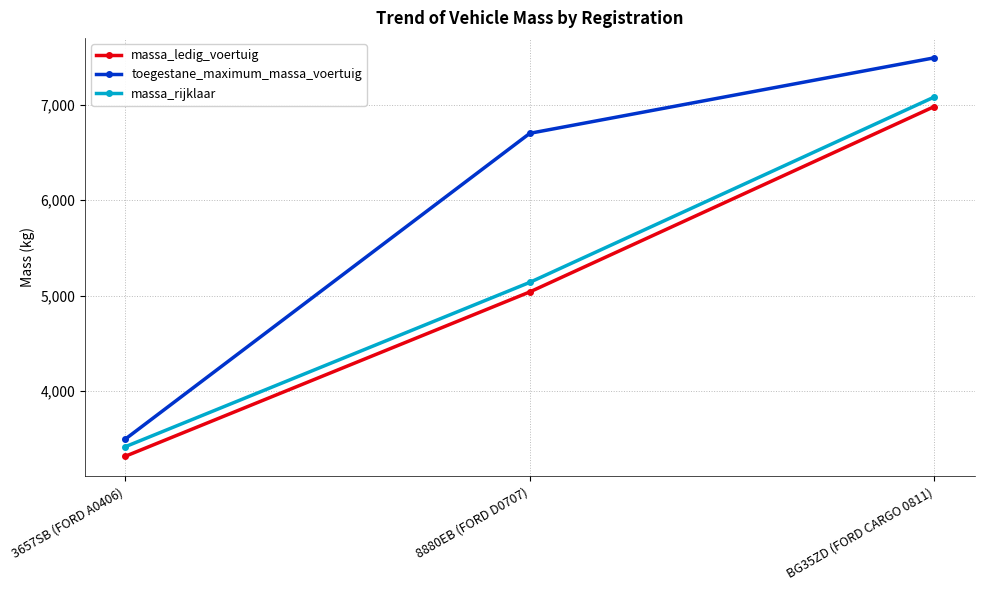

Where is massa_rijklaar nearest to the value 5250?

8880EB (FORD D0707)